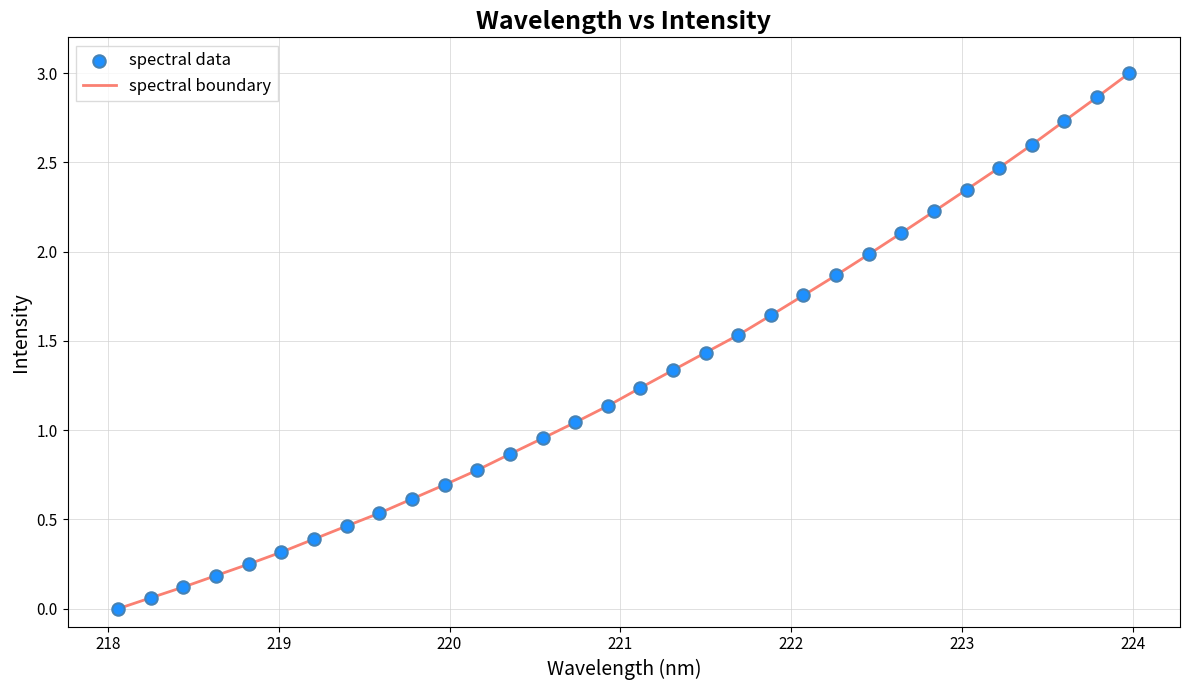

What is the maximum value shown in the chart?

3.0